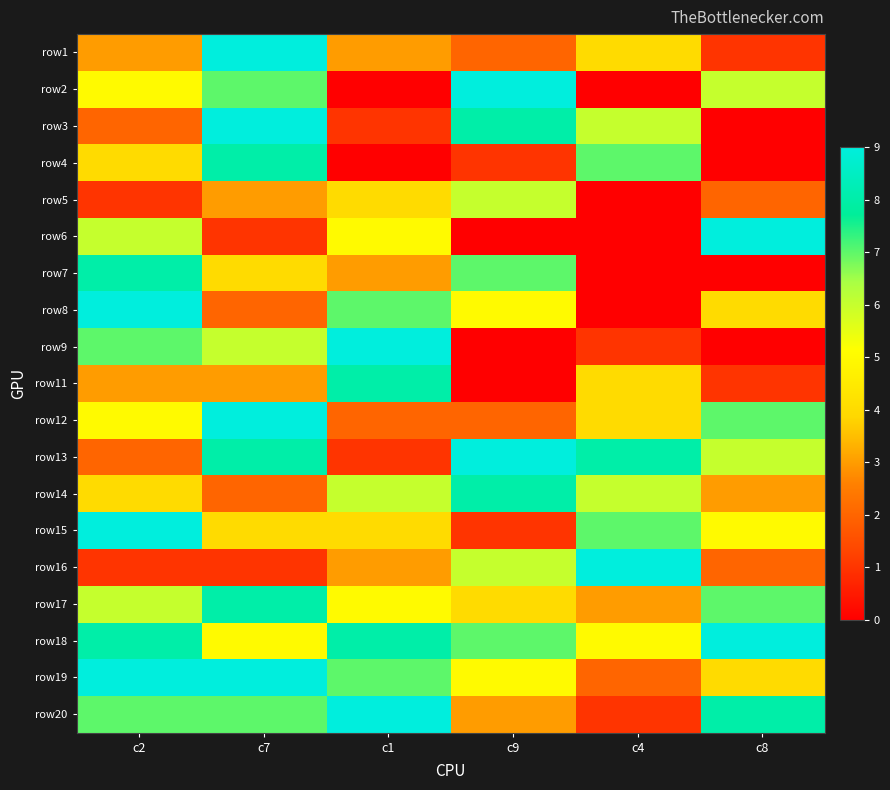

Reading left to right, extract all data points from this chart.

row1: c2=3	c7=9	c1=3	c9=2	c4=4	c8=1
row2: c2=5	c7=7	c1=0	c9=9	c4=0	c8=6
row3: c2=2	c7=9	c1=1	c9=8	c4=6	c8=0
row4: c2=4	c7=8	c1=0	c9=1	c4=7	c8=0
row5: c2=1	c7=3	c1=4	c9=6	c4=0	c8=2
row6: c2=6	c7=1	c1=5	c9=0	c4=0	c8=9
row7: c2=8	c7=4	c1=3	c9=7	c4=0	c8=0
row8: c2=9	c7=2	c1=7	c9=5	c4=0	c8=4
row9: c2=7	c7=6	c1=9	c9=0	c4=1	c8=0
row11: c2=3	c7=3	c1=8	c9=0	c4=4	c8=1
row12: c2=5	c7=9	c1=2	c9=2	c4=4	c8=7
row13: c2=2	c7=8	c1=1	c9=9	c4=8	c8=6
row14: c2=4	c7=2	c1=6	c9=8	c4=6	c8=3
row15: c2=9	c7=4	c1=4	c9=1	c4=7	c8=5
row16: c2=1	c7=1	c1=3	c9=6	c4=9	c8=2
row17: c2=6	c7=8	c1=5	c9=4	c4=3	c8=7
row18: c2=8	c7=5	c1=8	c9=7	c4=5	c8=9
row19: c2=9	c7=9	c1=7	c9=5	c4=2	c8=4
row20: c2=7	c7=7	c1=9	c9=3	c4=1	c8=8